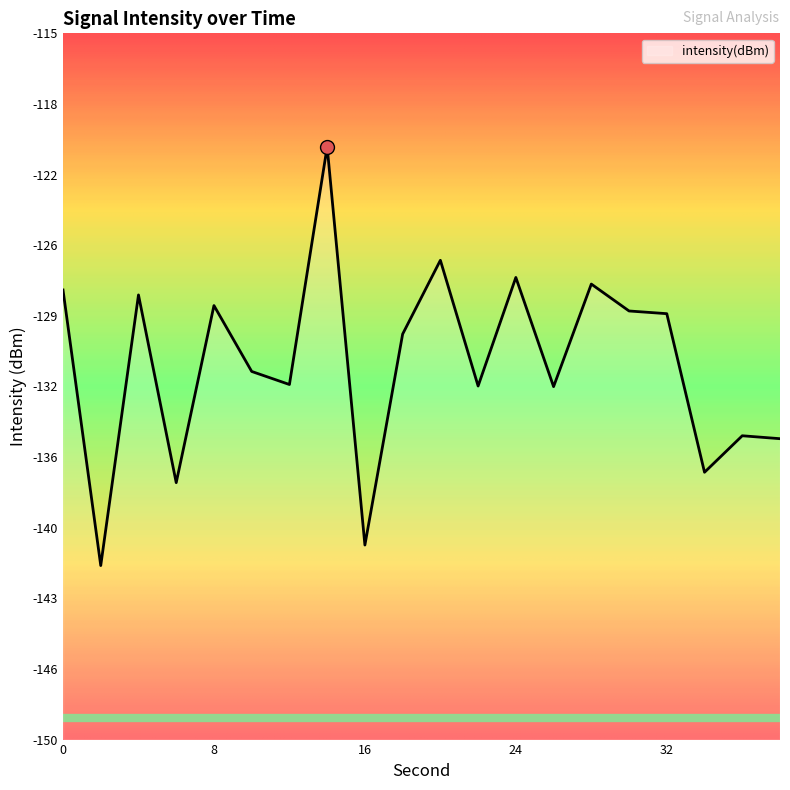

At which category does the chart reach its minimum across all series?

2